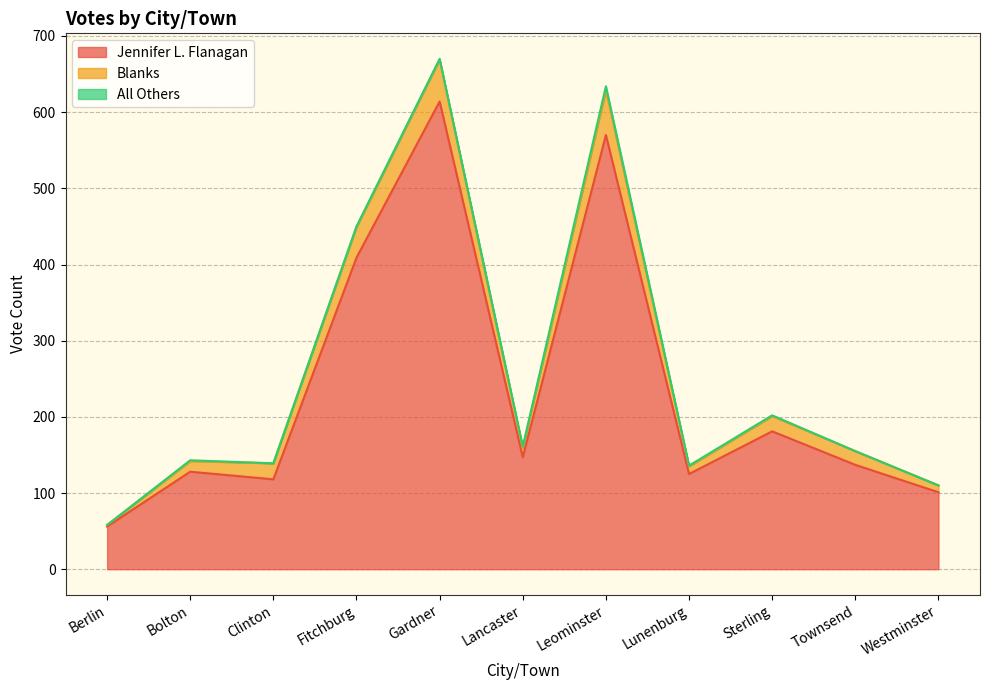

What is the lowest value of the Jennifer L. Flanagan series?

56